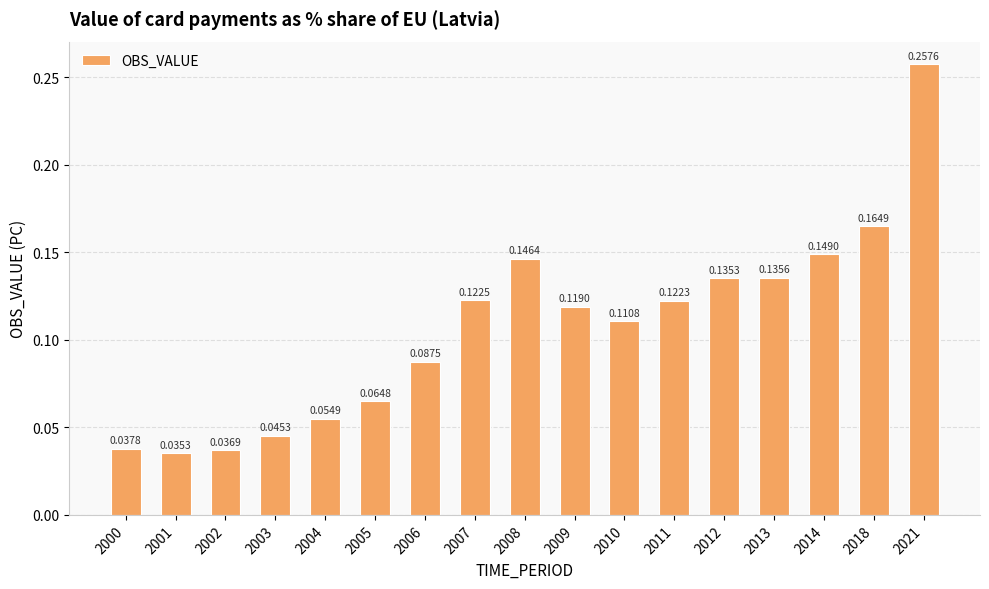

The chart shows a value of 0.1 at 2003. True or false?

False